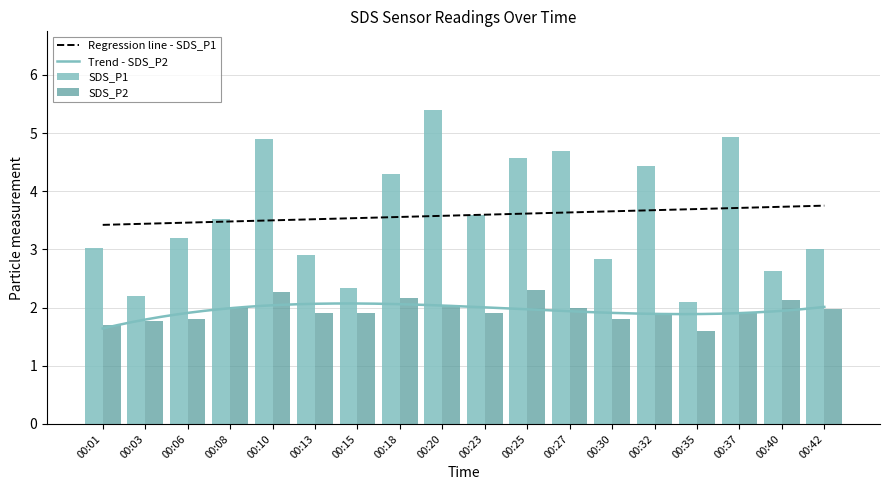

What is the difference between the SDS_P1 values at 00:40 and 00:06?

0.6